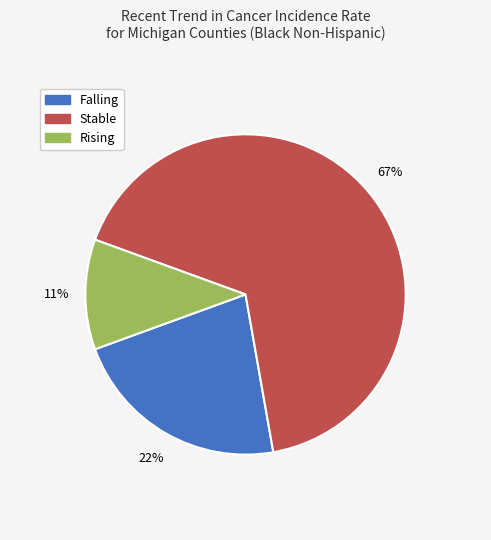

To the nearest percent, what is the difference between the largest and smallest slice percentages?

56%